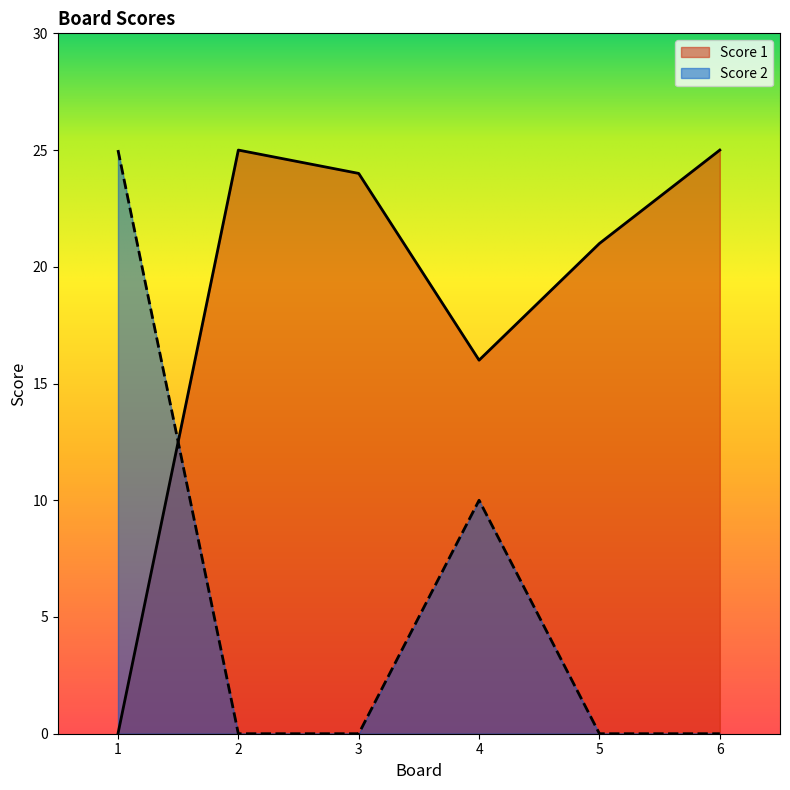

What is the difference between the maximum and minimum values in the Score 1 series?

25